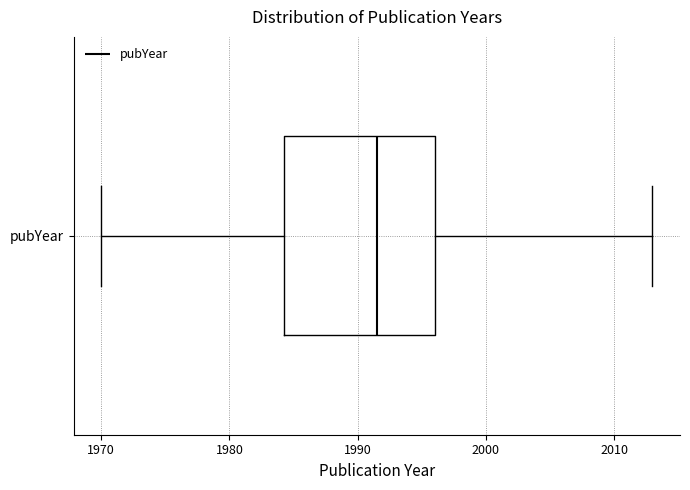

Read this box plot against the x-axis: the position of the median line, the range covered by the box, and the ends of both whiskers. The values are not printed on the chart, so give them approximately, as read against the axis.

median 1992, box 1984 to 1996, whiskers 1970 to 2013